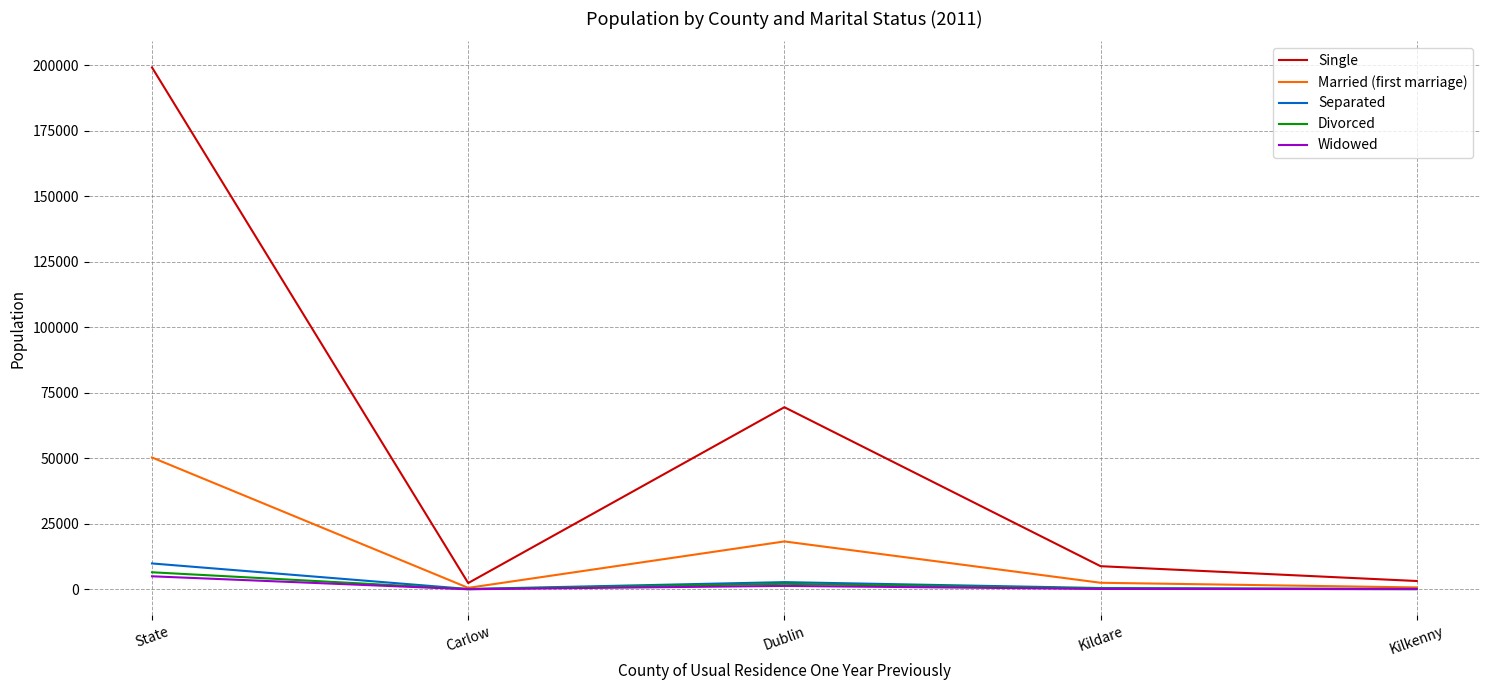

What is the highest value of the Single series?

199164